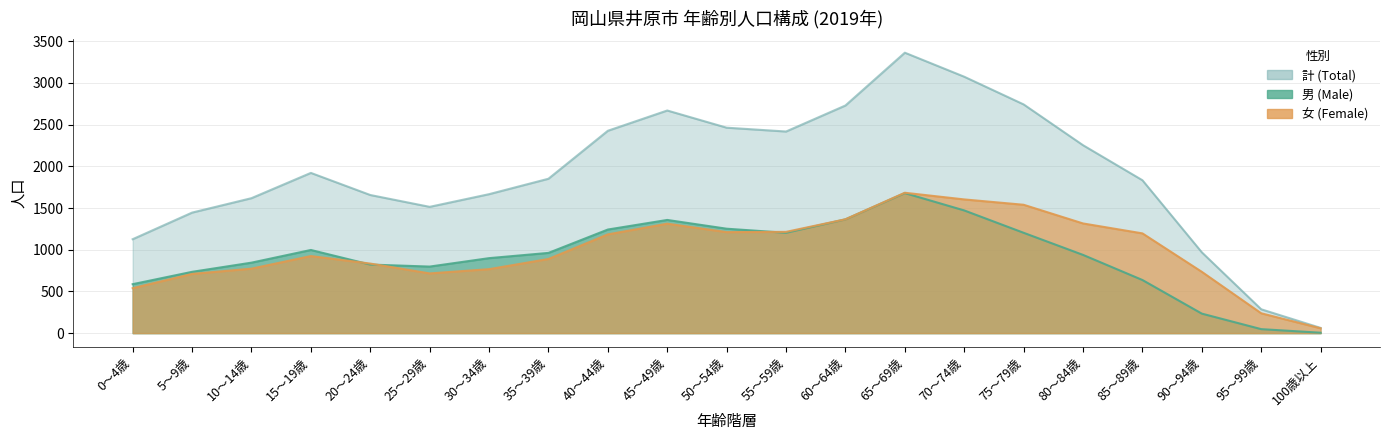

What is the label of the 4th point from the left?

15～19歳